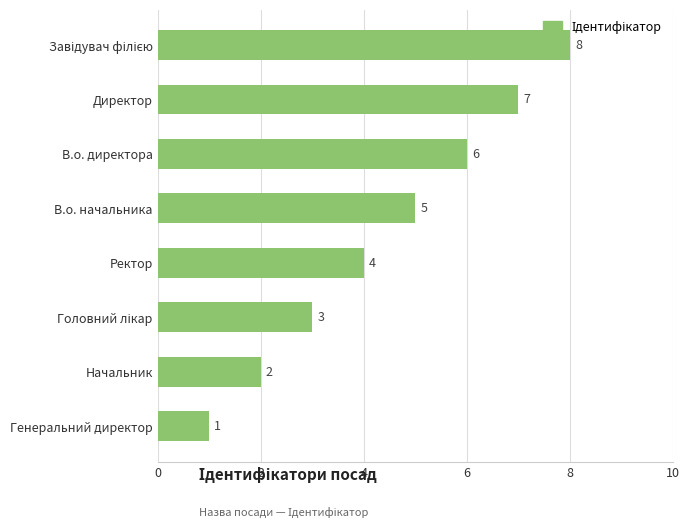

What is the difference between the maximum and minimum values?

7